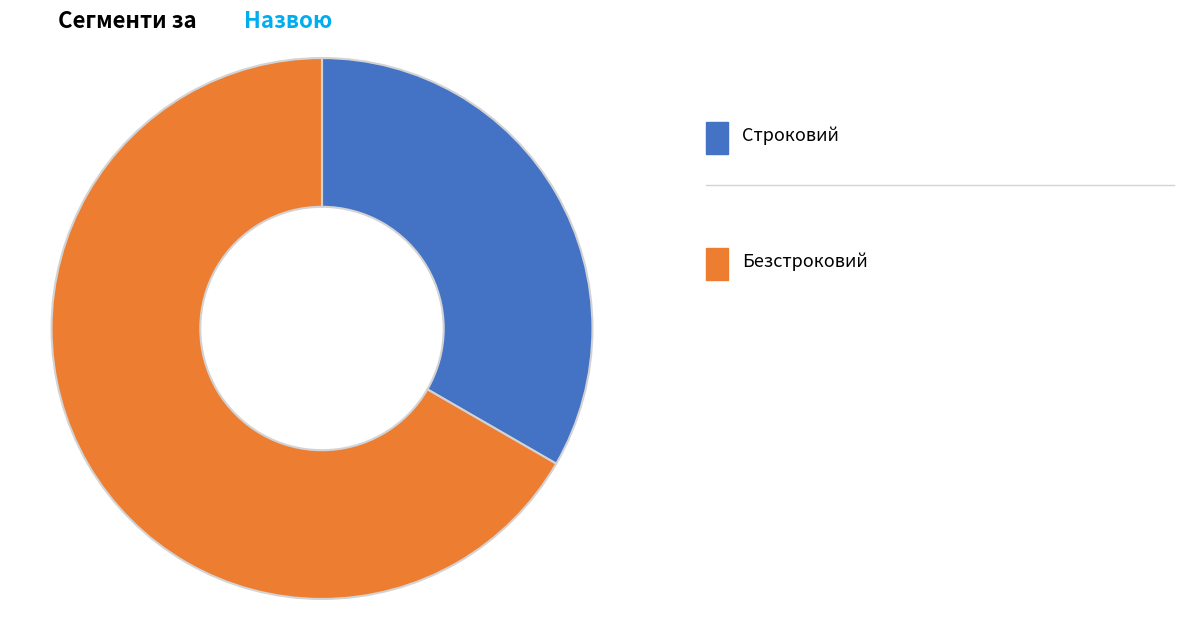

Is there any slice that represents more than half of the pie?

Yes